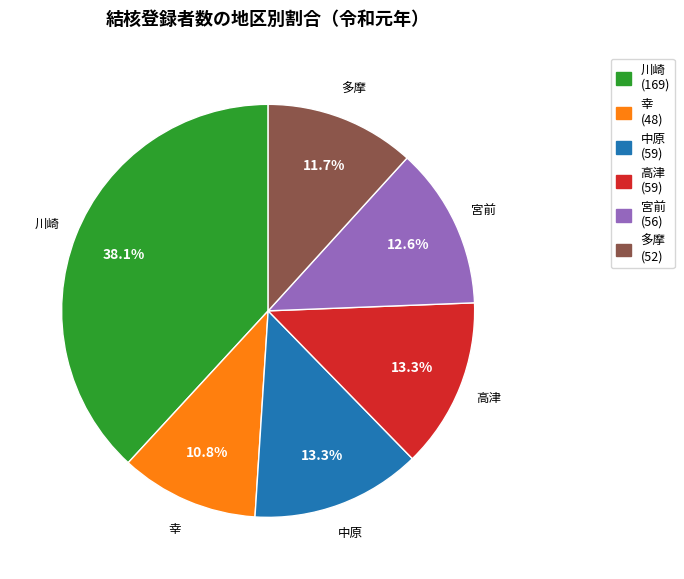

Approximately how many times larger is the value at 宮前 compared to 川崎?

0.3